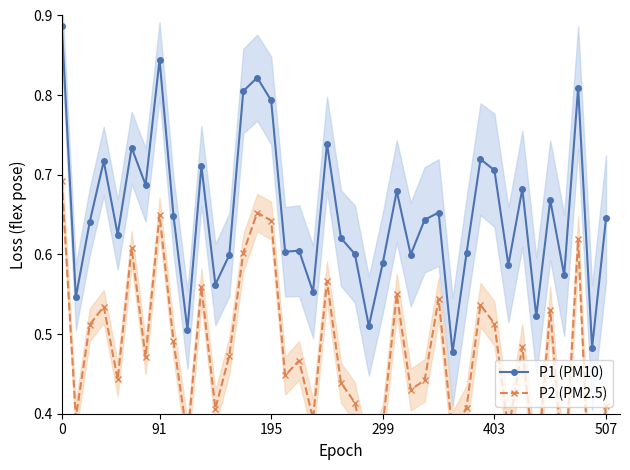

Between 33 and 27, which is larger?

33